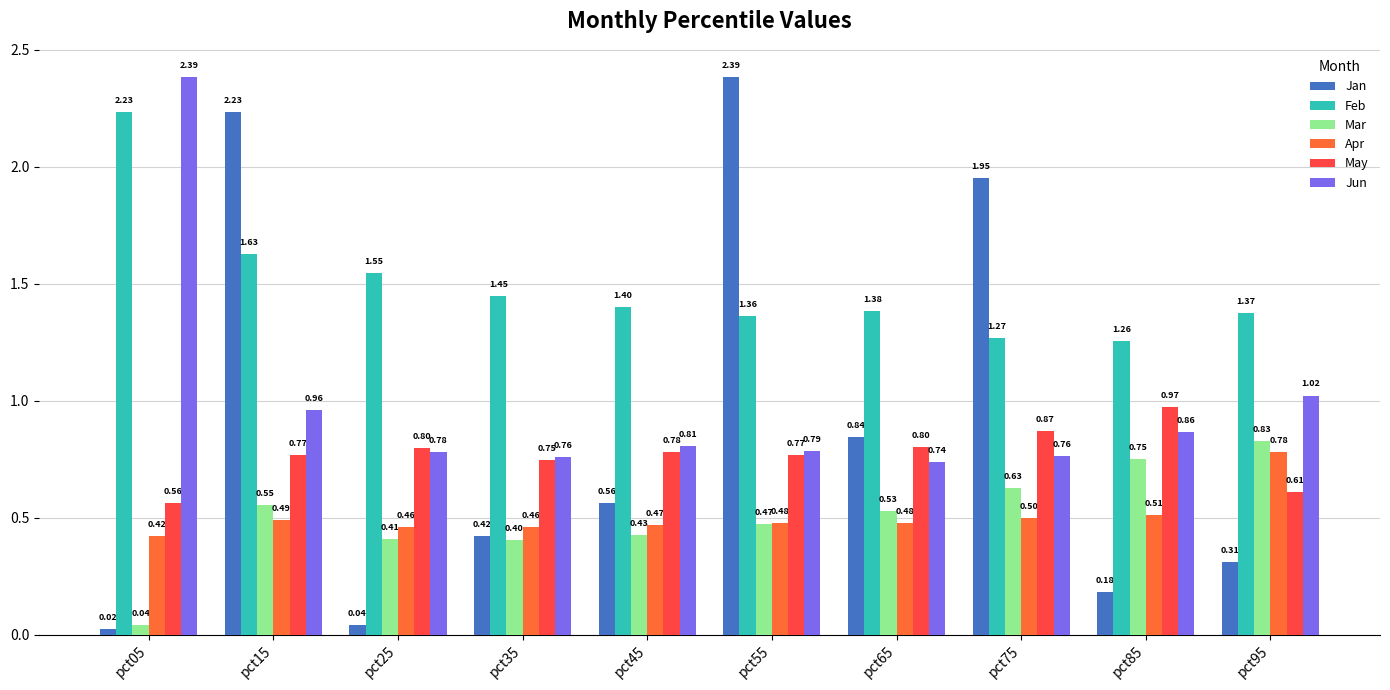

Between pct25 and pct75, which series saw the biggest shift?

Jan